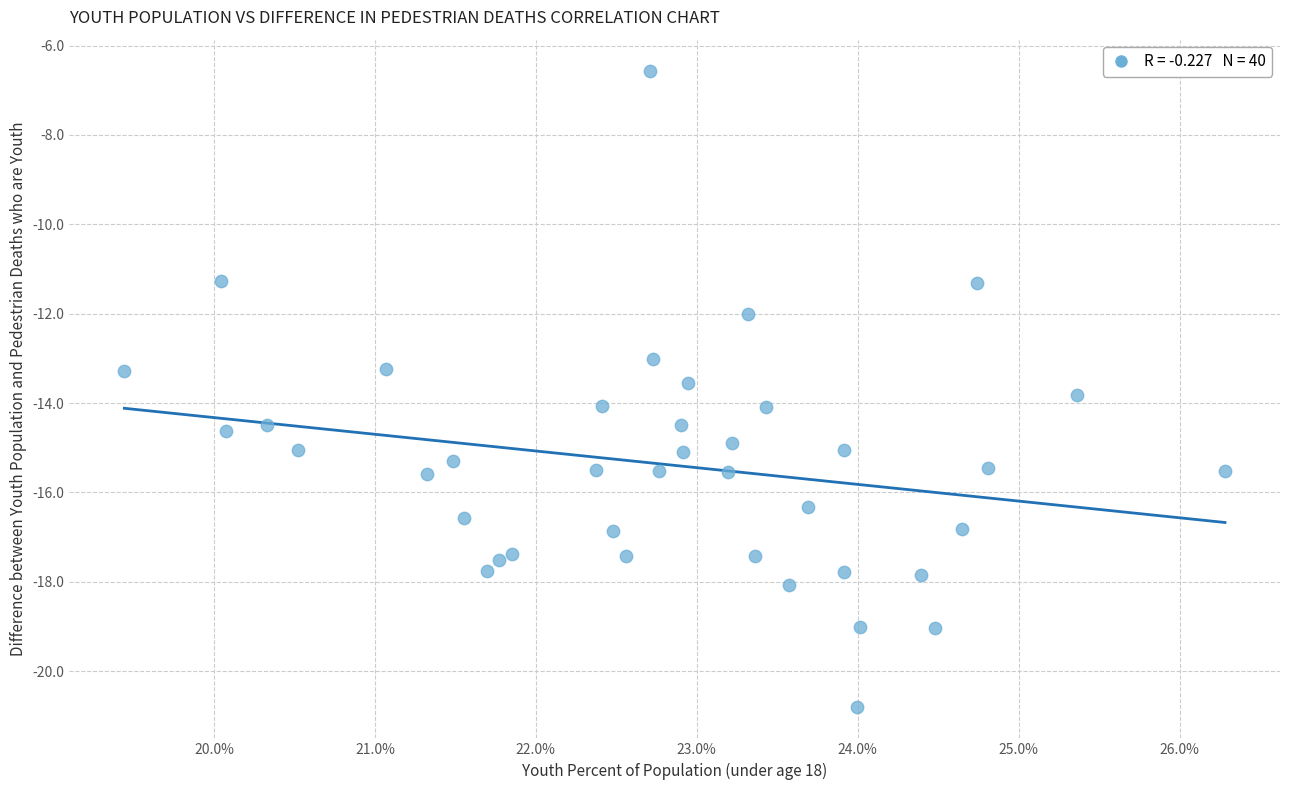

What is the range of Y values (max minus min)?

14.2